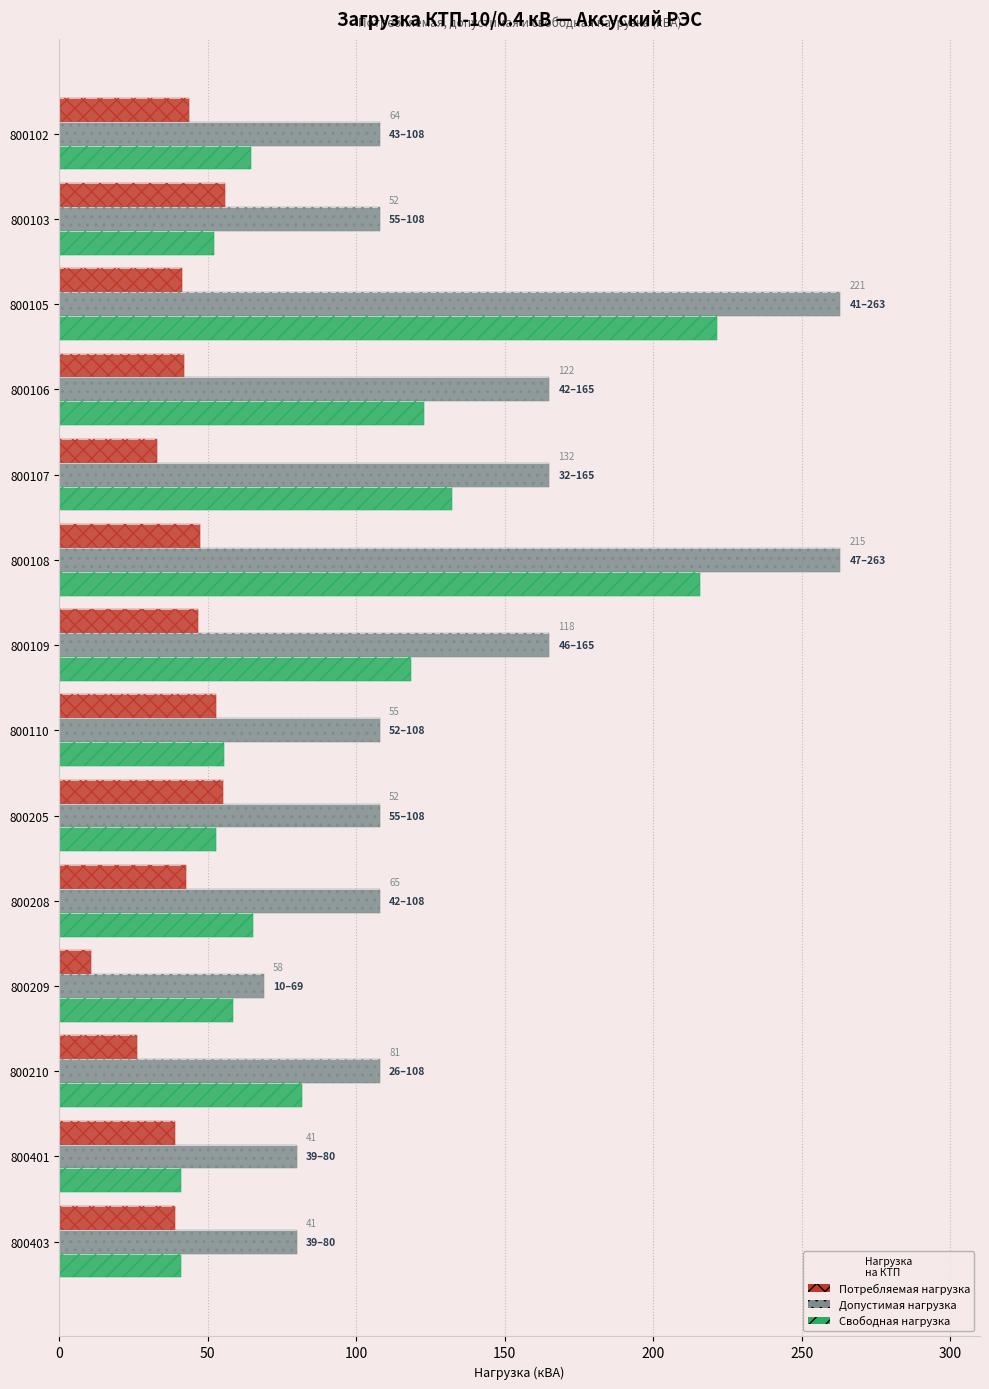

What is the sum of the Потребляемая нагрузка values at 800401 and 800205?

94.2